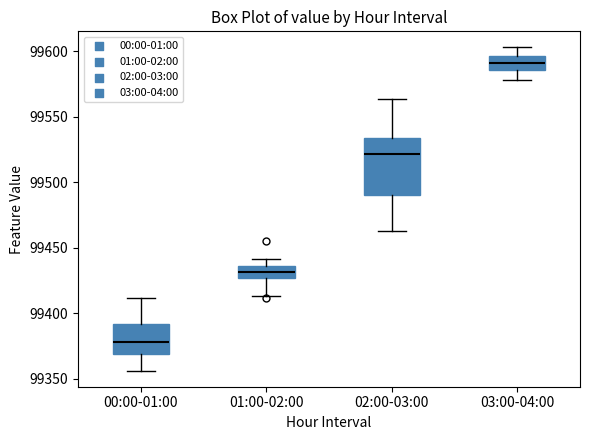

Which box is the tallest, from its lower edge to its upper edge?

02:00-03:00